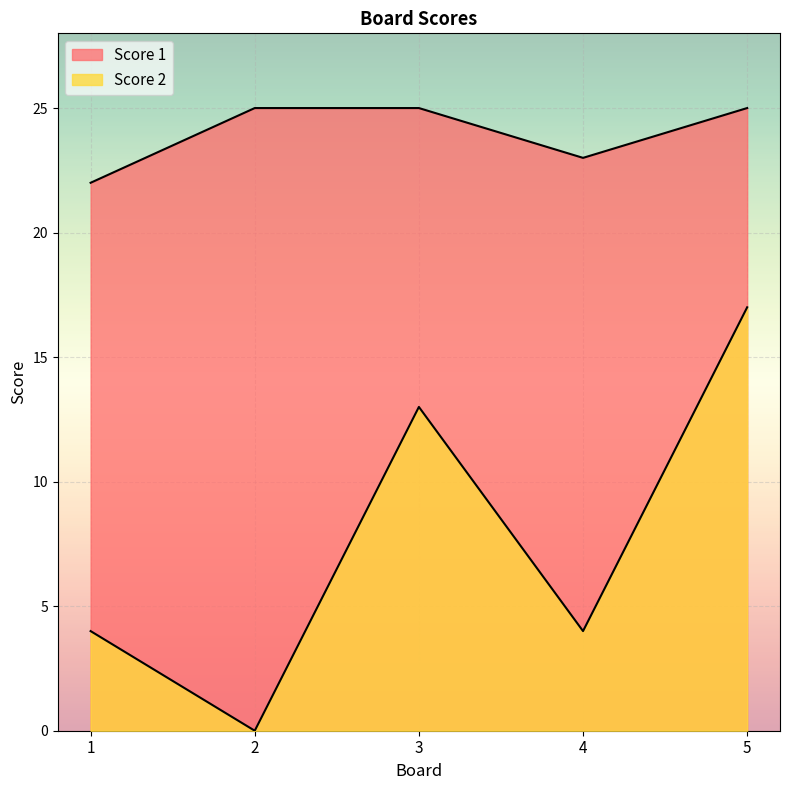

Where does the Score 2 series first go above 4?

3